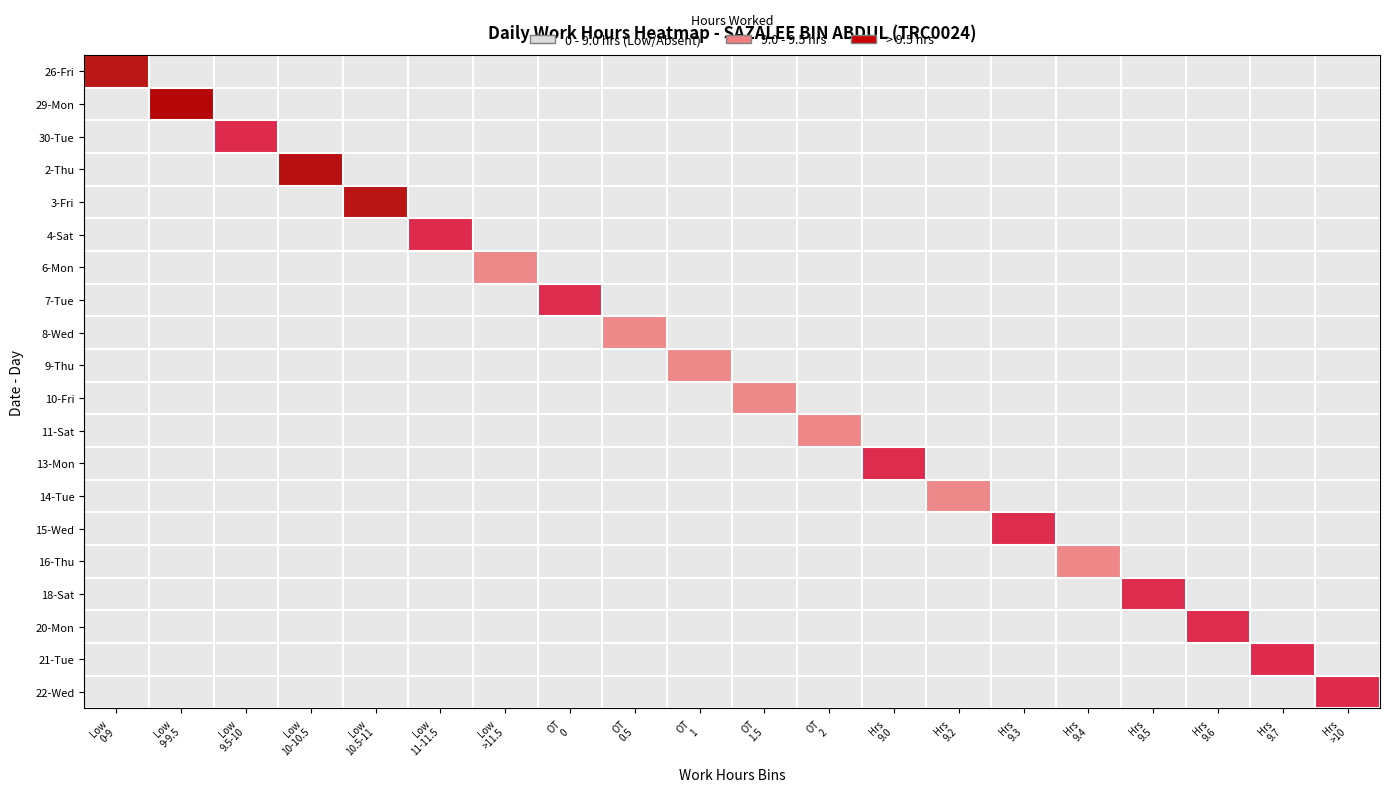

At how many categories does at least one series exceed 9?

20